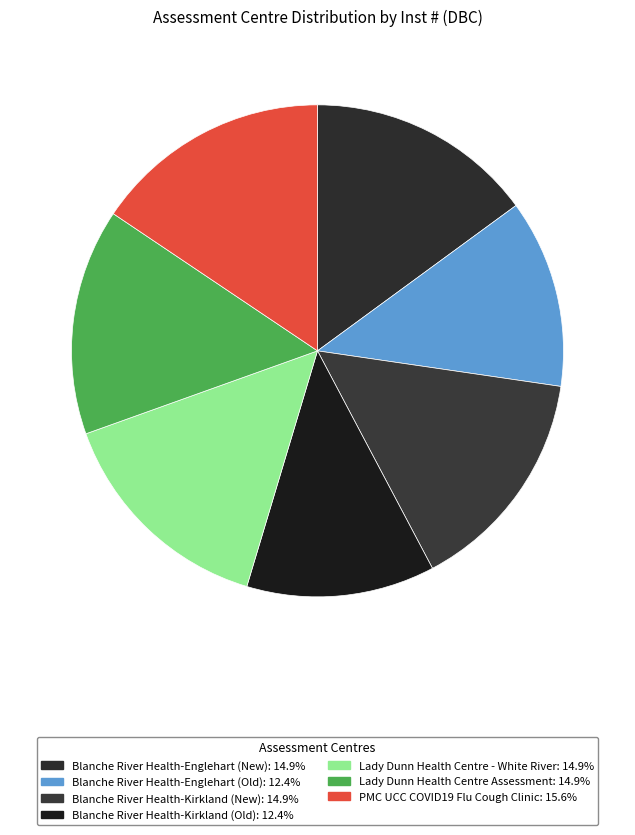

How many slices are in this pie chart?

7